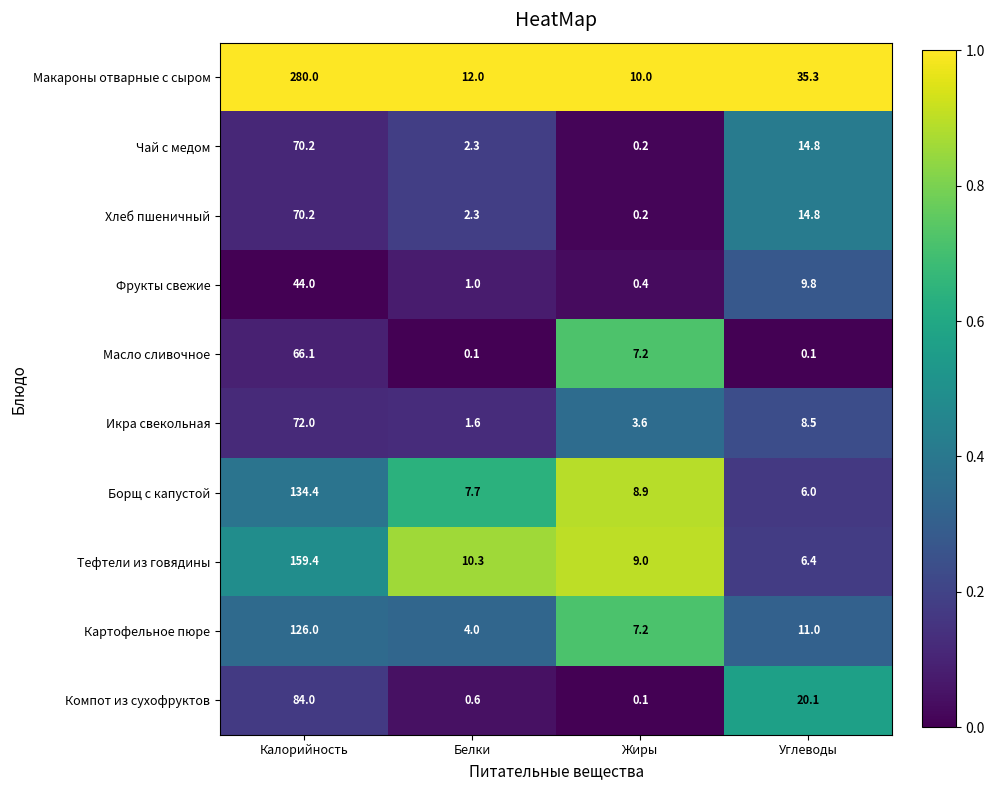

What is the sum of the Икра свекольная values at Калорийность and Углеводы?

80.5